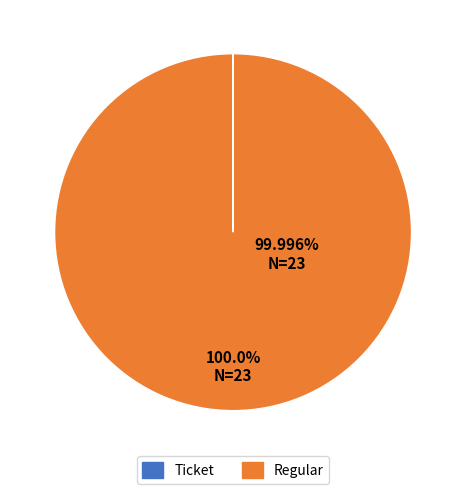

To the nearest percent, what is the difference between the largest and smallest slice percentages?

100%